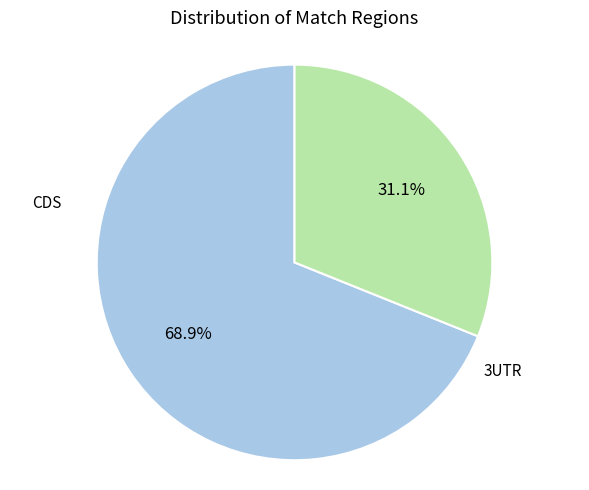

Is there a majority slice in this chart?

Yes